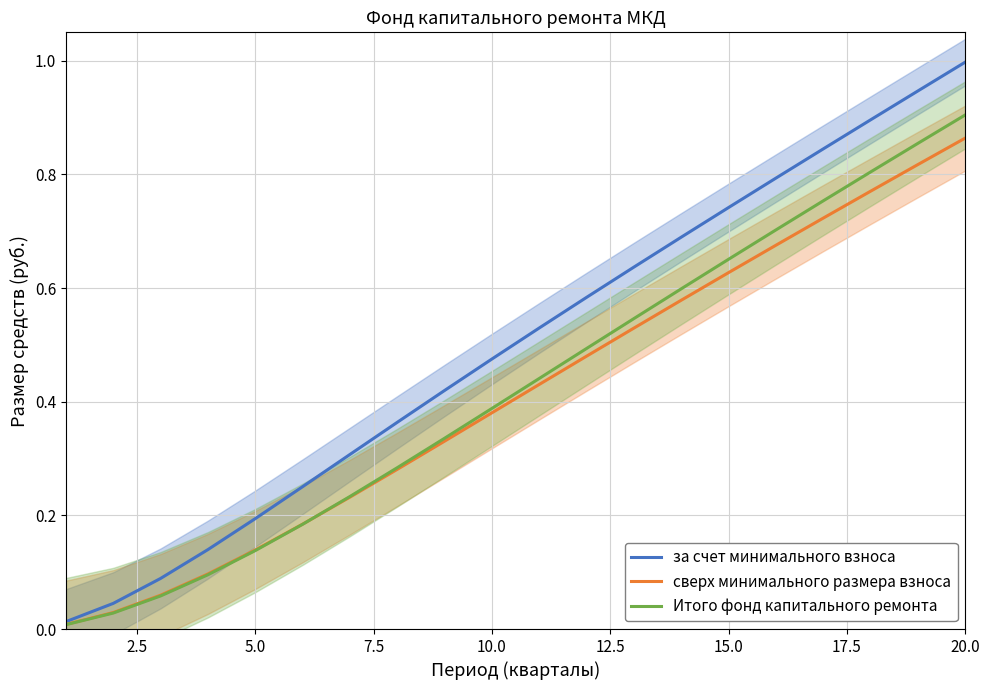

How many times do сверх минимального размера взноса and Итого фонд капитального ремонта cross each other?

1